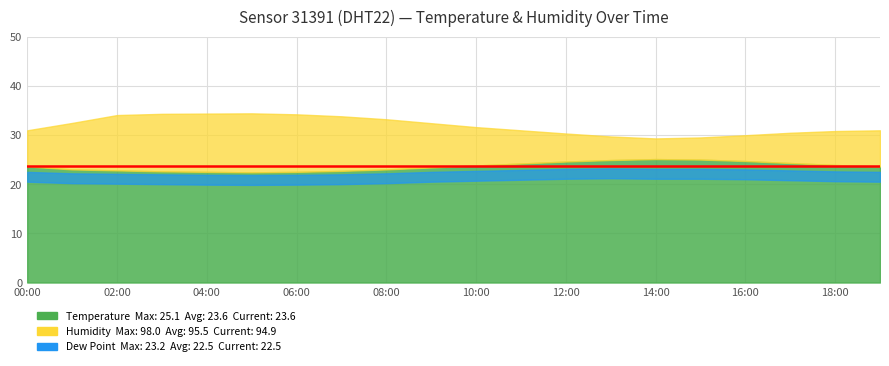

How many interior local peaks does the Humidity series have?

1